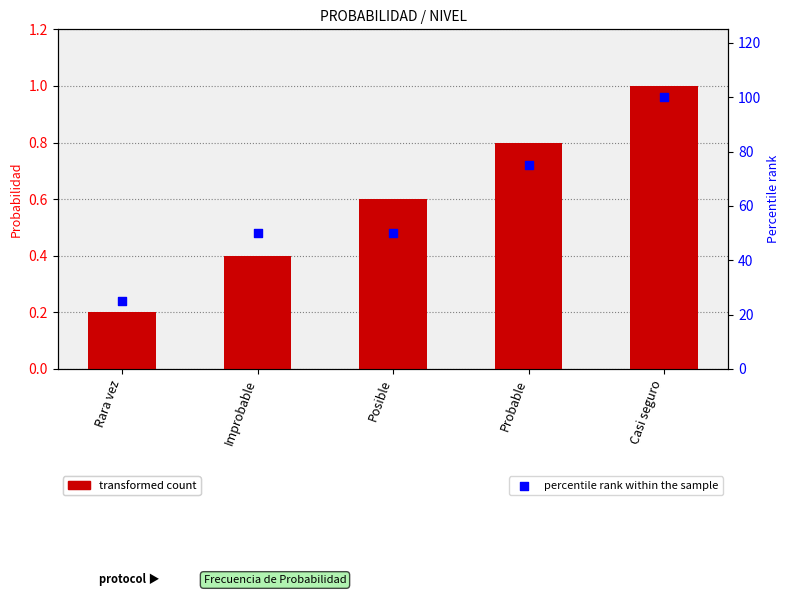

Is the value of col_3 at Improbable greater than the value of percentile rank within the sample at Improbable?

No